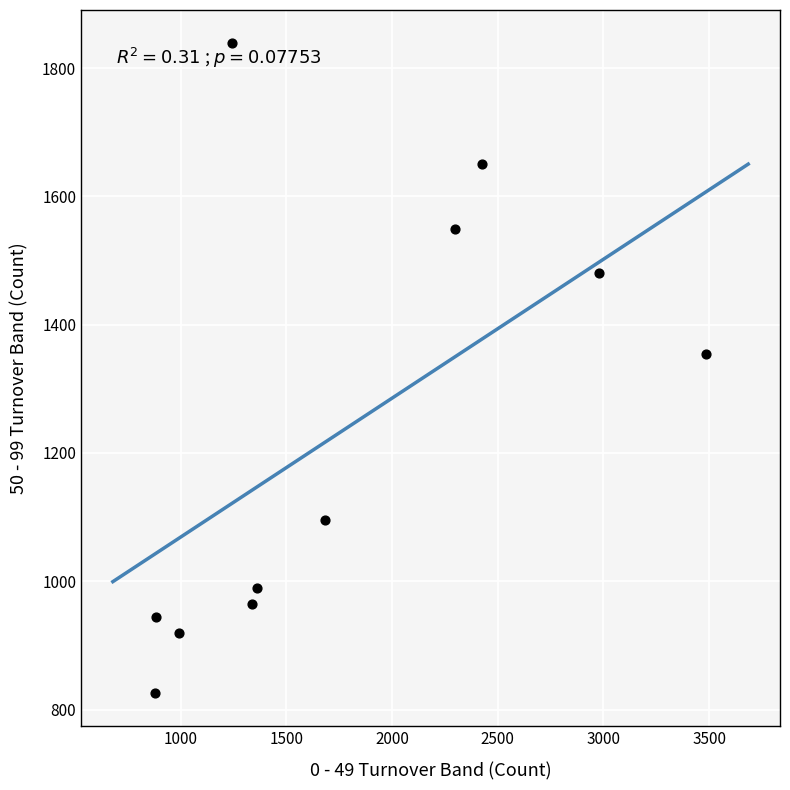

What Y value in the scatter plot is closest to 1332?

1355